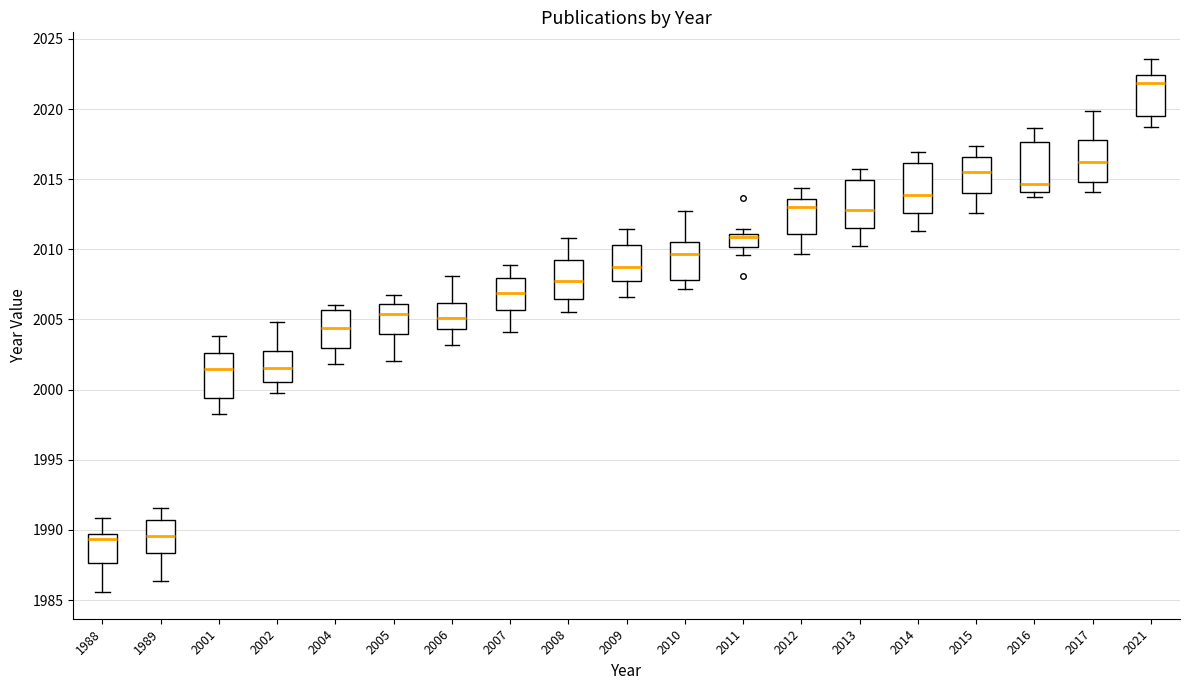

Reading left to right, transcribe this box plot: for each box, give where its median line is, the range the box spans, and where its two whiskers end, as read against the y-axis. The values are not printed on the chart, so give them approximately, as read against the axis.

1988: median 1989.5 (just below the box's upper edge), box 1987.5 to 1989.5, whiskers 1985.5 to 1991.0
1989: median 1989.5, box 1988.5 to 1990.5, whiskers 1986.5 to 1991.5
2001: median 2001.5, box 1999.5 to 2002.5, whiskers 1998.5 to 2004.0
2002: median 2001.5, box 2000.5 to 2002.5, whiskers 2000.0 to 2005.0
2004: median 2004.5, box 2003.0 to 2005.5, whiskers 2002.0 to 2006.0
2005: median 2005.5, box 2004.0 to 2006.0, whiskers 2002.0 to 2006.5
2006: median 2005.0, box 2004.5 to 2006.0, whiskers 2003.0 to 2008.0
2007: median 2007.0, box 2005.5 to 2008.0, whiskers 2004.0 to 2009.0
2008: median 2007.5, box 2006.5 to 2009.0, whiskers 2005.5 to 2011.0
2009: median 2008.5, box 2007.5 to 2010.5, whiskers 2006.5 to 2011.5
2010: median 2009.5, box 2008.0 to 2010.5, whiskers 2007.0 to 2013.0
2011: median 2011.0 (just below the box's upper edge), box 2010.0 to 2011.0, whiskers 2009.5 to 2011.5
2012: median 2013.0, box 2011.0 to 2013.5, whiskers 2009.5 to 2014.5
2013: median 2013.0, box 2011.5 to 2015.0, whiskers 2010.0 to 2015.5
2014: median 2014.0, box 2012.5 to 2016.0, whiskers 2011.5 to 2017.0
2015: median 2015.5, box 2014.0 to 2016.5, whiskers 2012.5 to 2017.5
2016: median 2014.5, box 2014.0 to 2017.5, whiskers 2013.5 to 2018.5
2017: median 2016.0, box 2015.0 to 2018.0, whiskers 2014.0 to 2020.0
2021: median 2022.0, box 2019.5 to 2022.5, whiskers 2018.5 to 2023.5